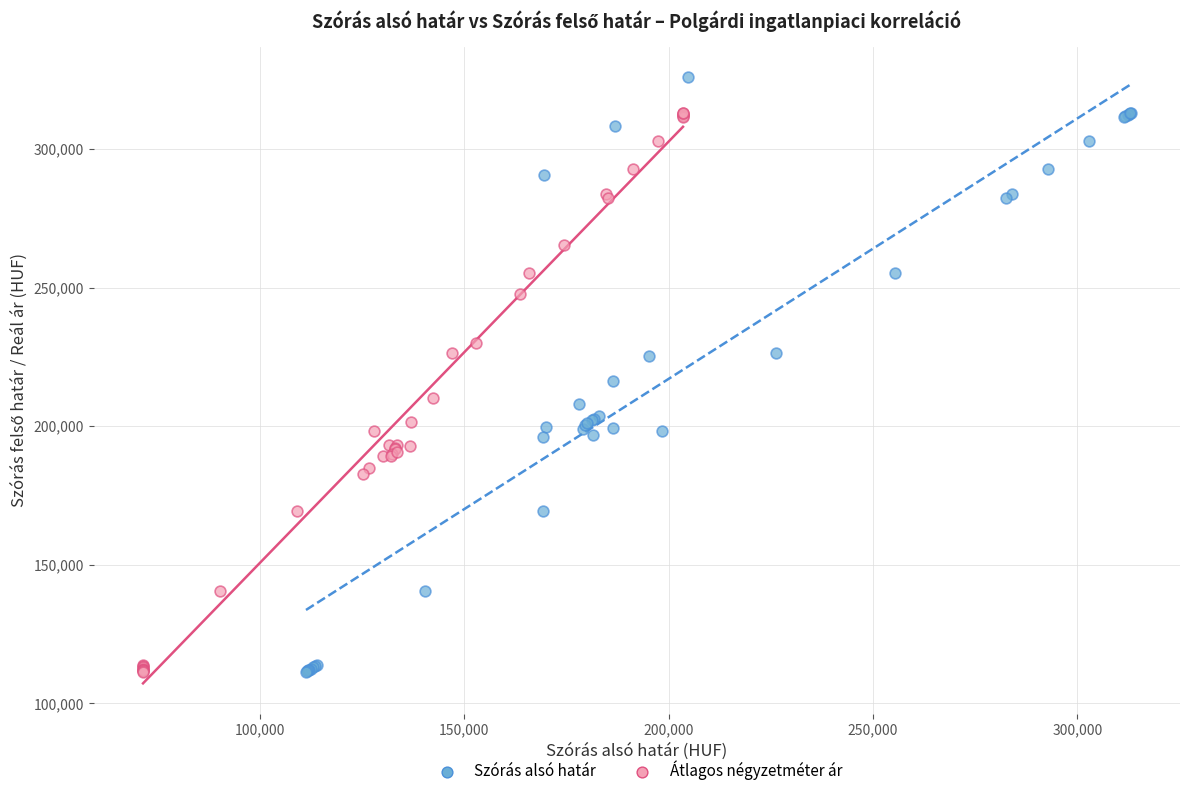

What are all the series names shown in the legend?

Szórás alsó határ, Átlagos négyzetméter ár